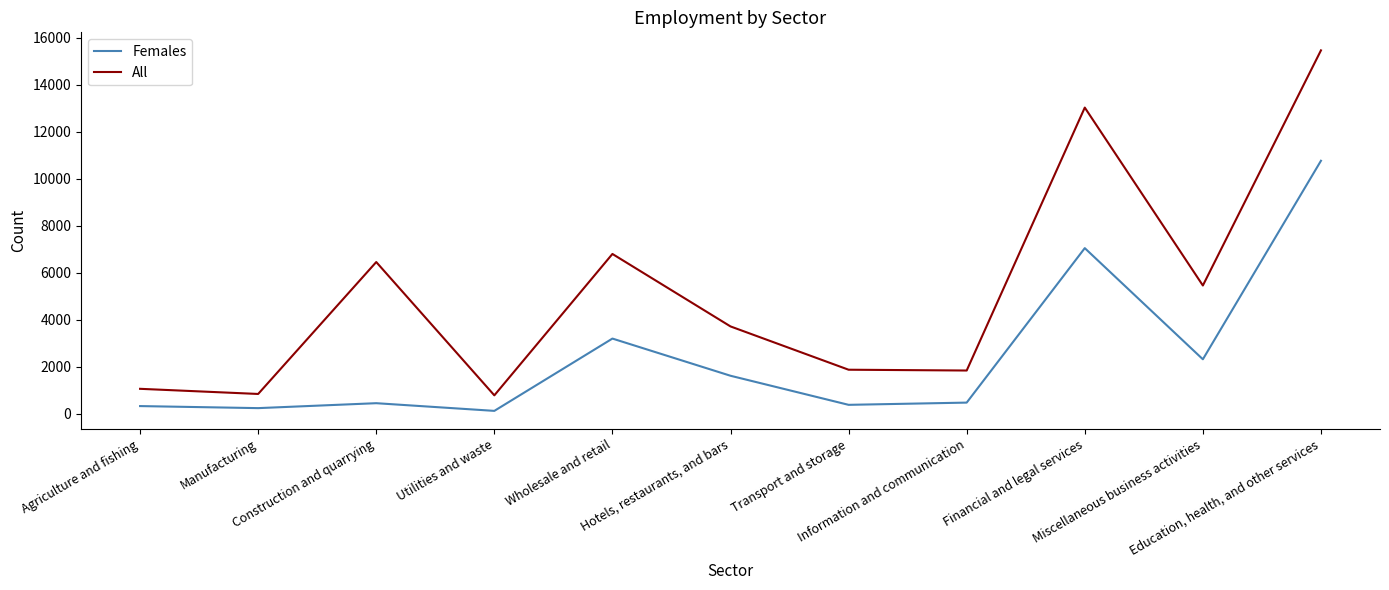

Which series has the largest total across all categories?

All